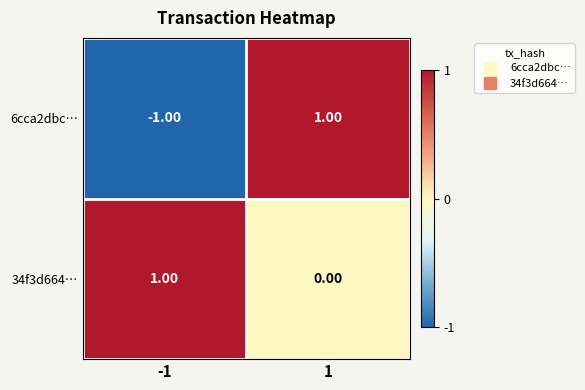

List the labels in order of 6cca2dbc… value, largest first.

1, -1